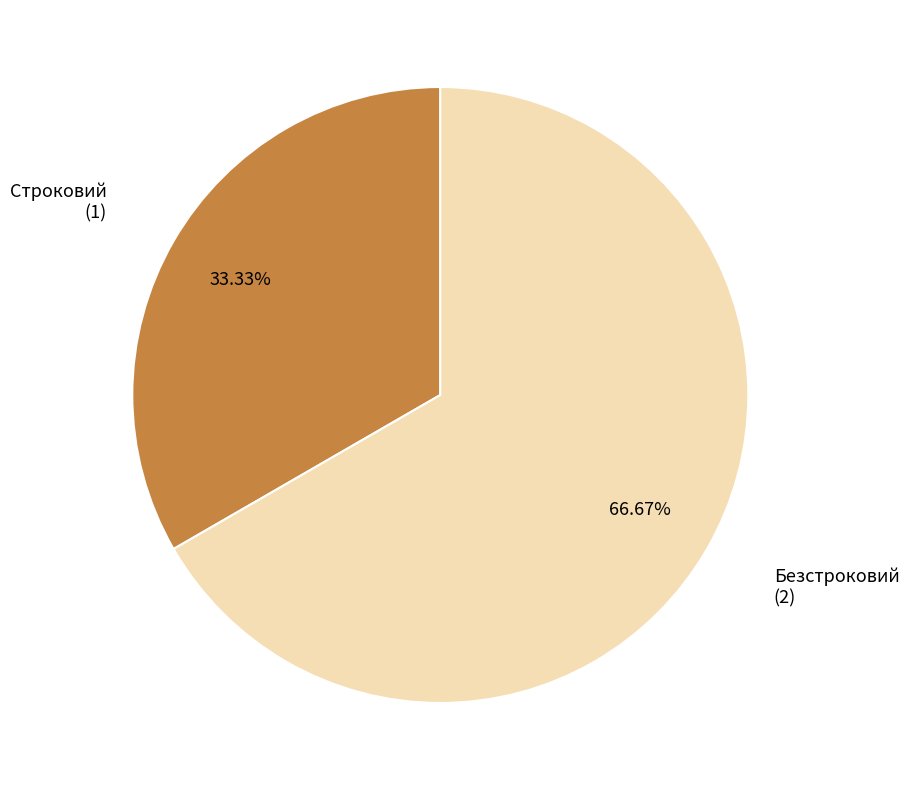

To the nearest percent, what percentage of the pie is Безстроковий?

67%